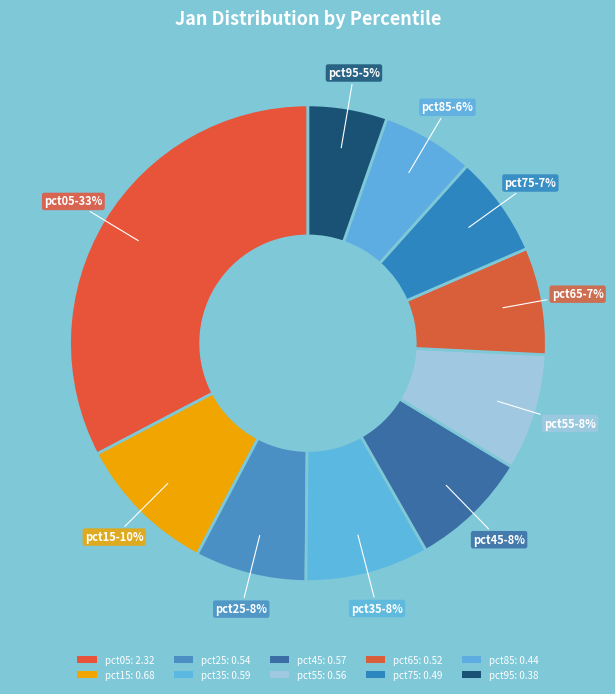

To the nearest percent, what is the combined percentage of pct85 and pct25?

14%